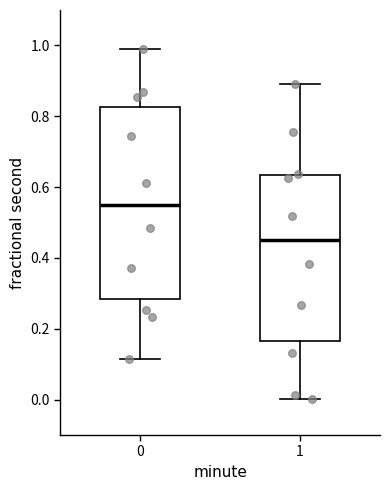

Reading left to right, read every box against the y-axis: the position of its median line, the range the box covers, and the ends of its whiskers. The values are not printed on the chart, so give them approximately, as read against the axis.

0: median 0.54, box 0.28 to 0.82, whiskers 0.12 to 0.98
1: median 0.46, box 0.16 to 0.64, whiskers 0.00 to 0.90